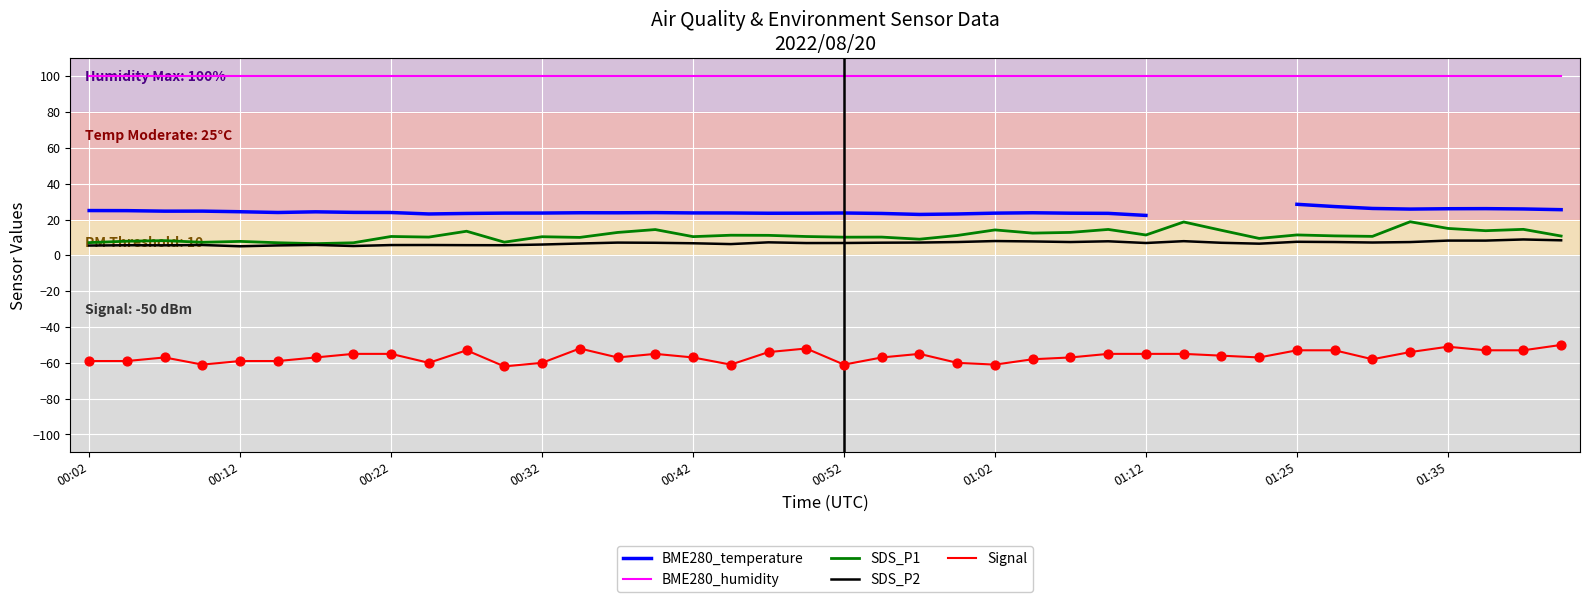

Which series reaches the minimum Y coordinate?

Signal